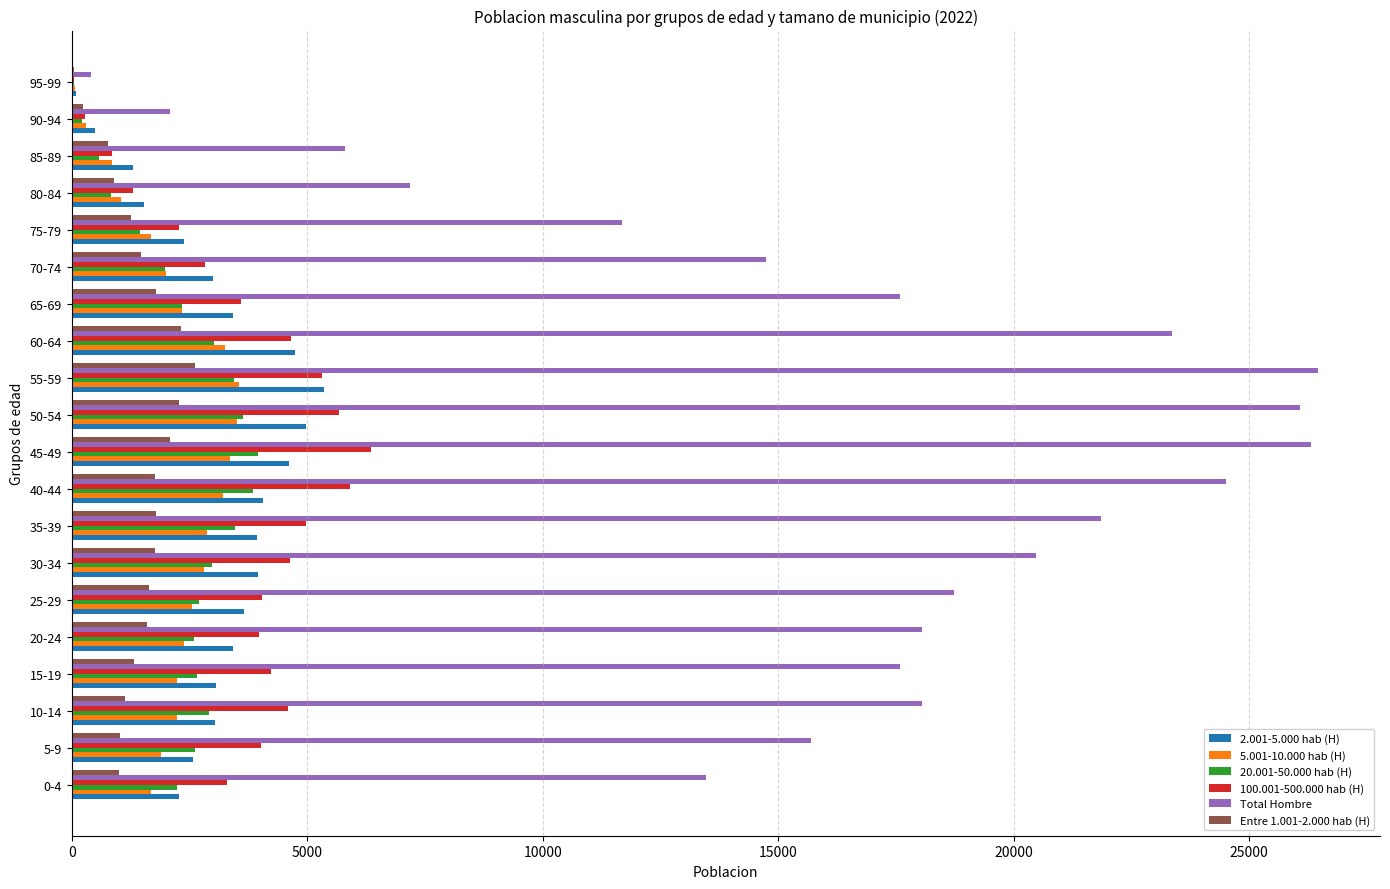

What is the greatest value displayed?

26454